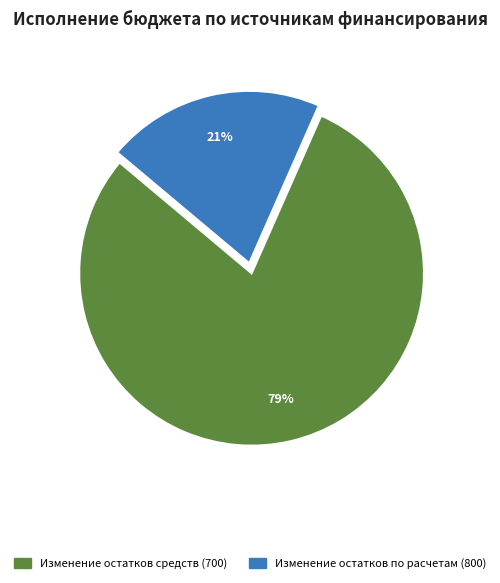

Does any single category account for the majority?

Yes